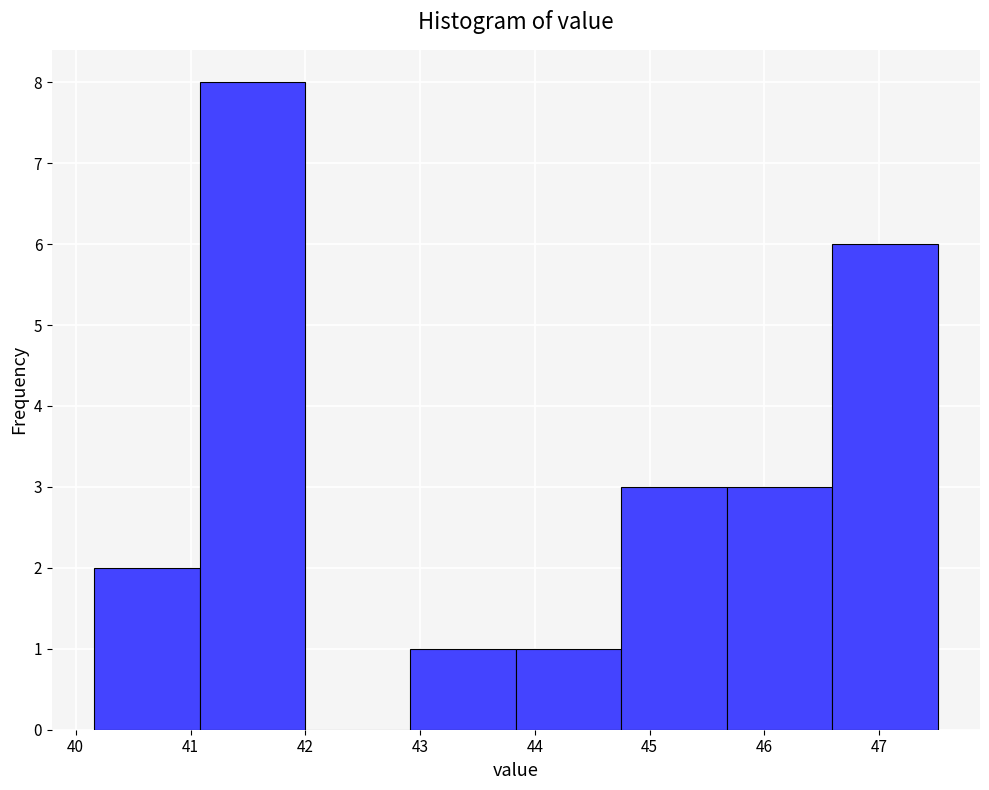

Reading left to right, transcribe this chart: for each bar, give the range it covers on the x-axis and its height. Neither the bar edges nor the heights are printed on the chart, so give them approximately, as read against the axes.

40.2 to 41.1: 2
41.1 to 42.0: 8
42.0 to 42.9: 0
42.9 to 43.8: 1
43.8 to 44.8: 1
44.8 to 45.7: 3
45.7 to 46.6: 3
46.6 to 47.5: 6